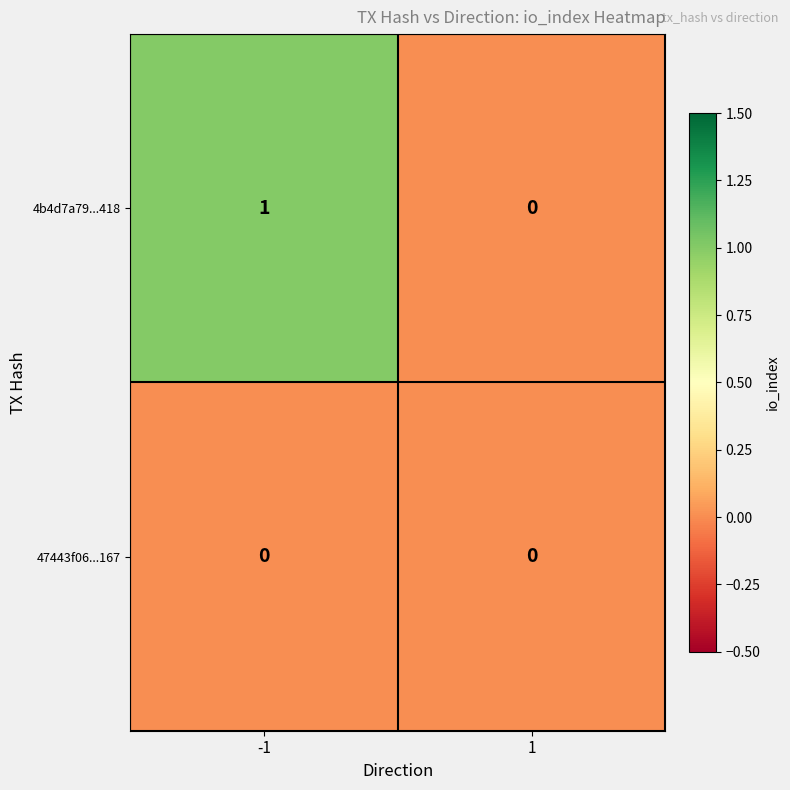

List the series in order of their peak value, highest first.

4b4d7a79...418, 47443f06...167